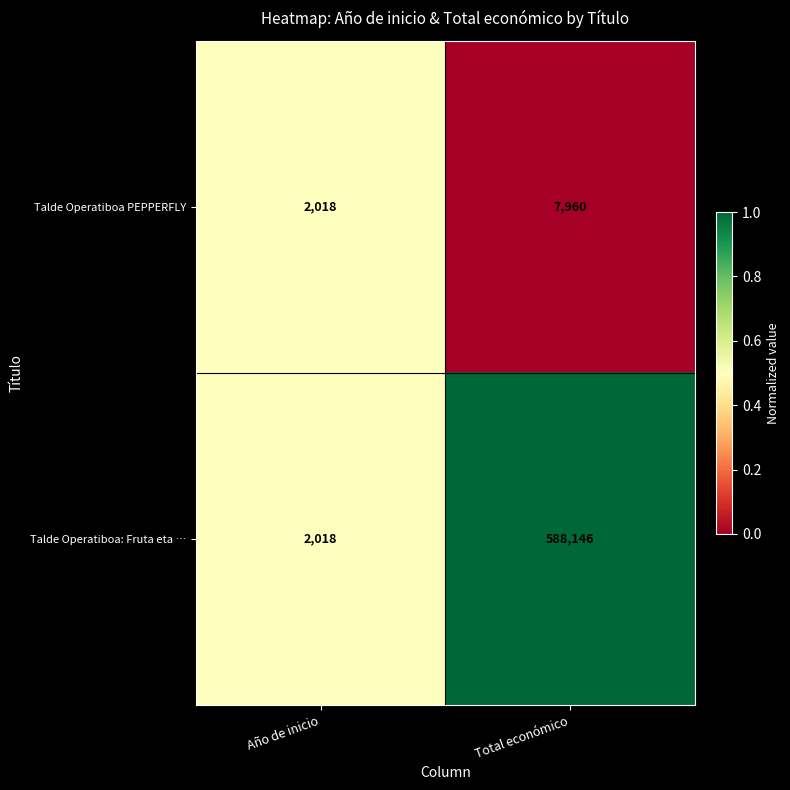

What is the sum of all Talde Operatiboa: Fruta eta … values?

590164